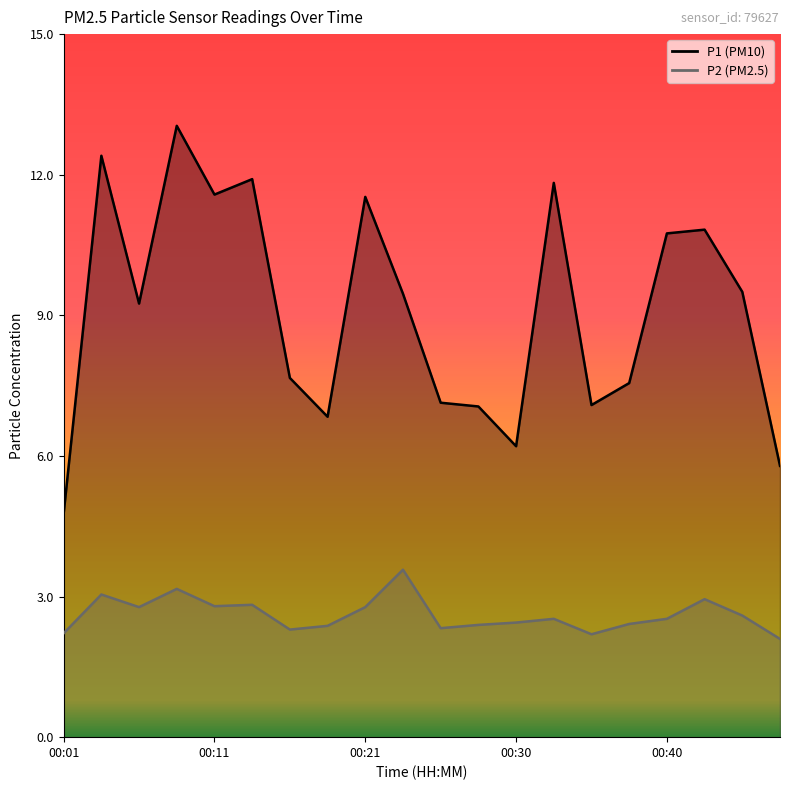

What is the sum of all P2 values?

52.4